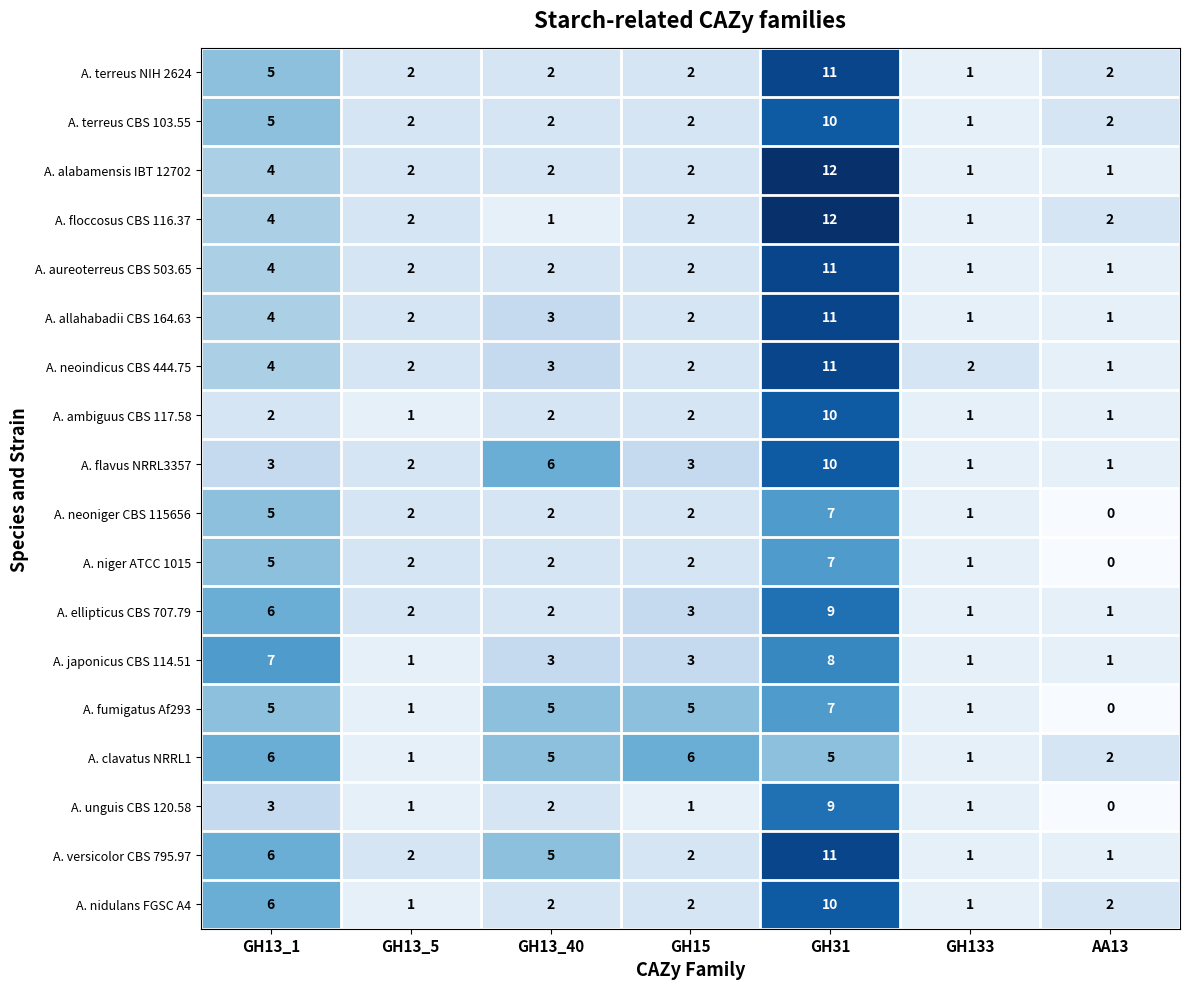

What is the difference between the maximum and minimum values in the A. floccosus CBS 116.37 series?

11